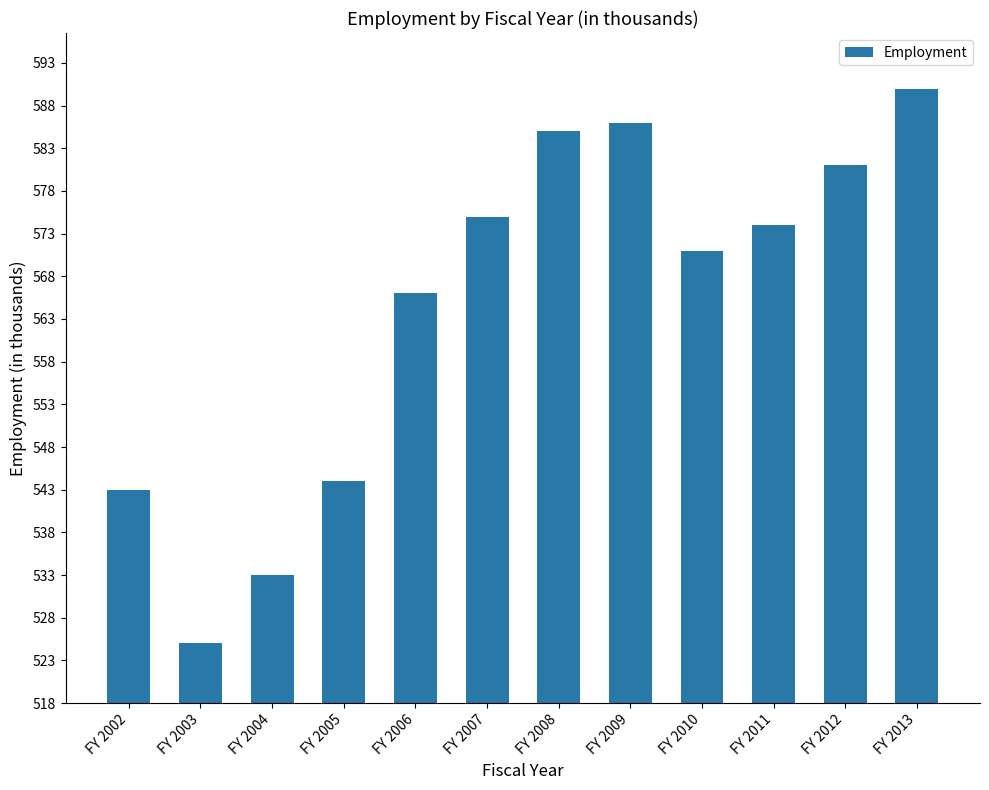

At which category does the chart reach its minimum across all series?

FY 2003